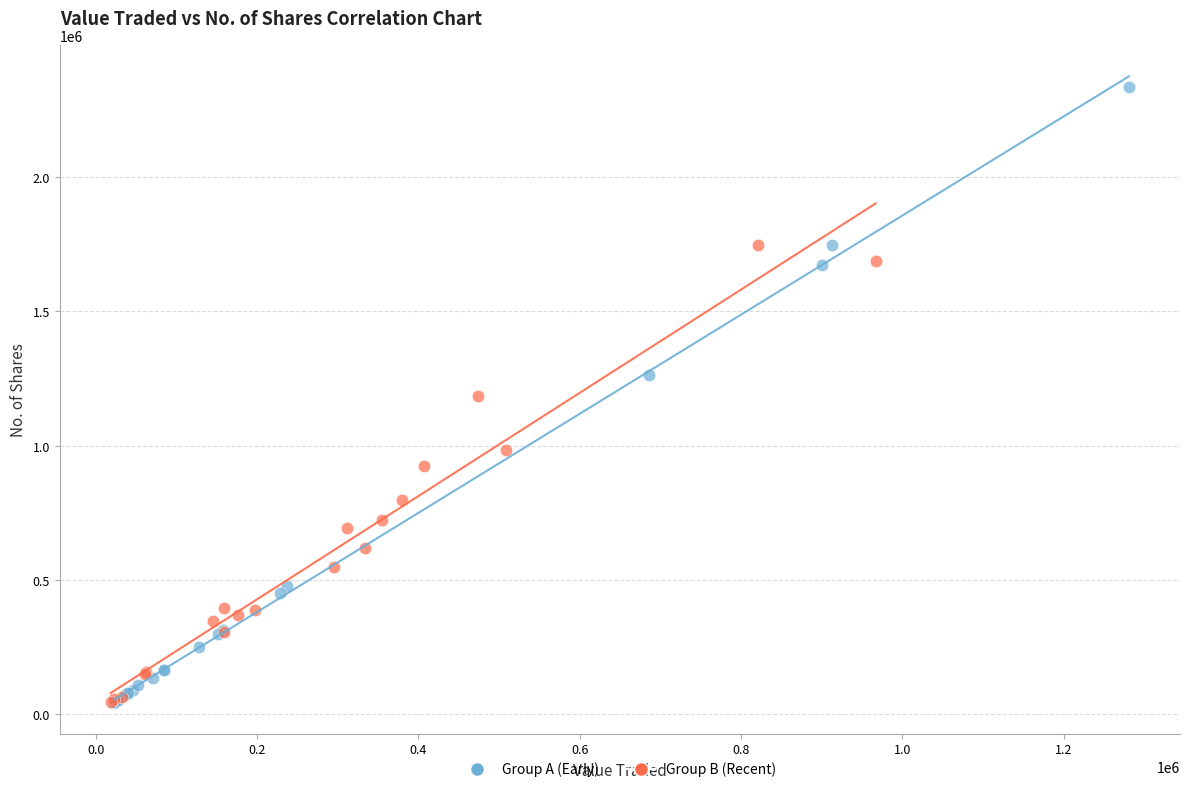

Which series has the widest spread of Y values?

Group A (Early)